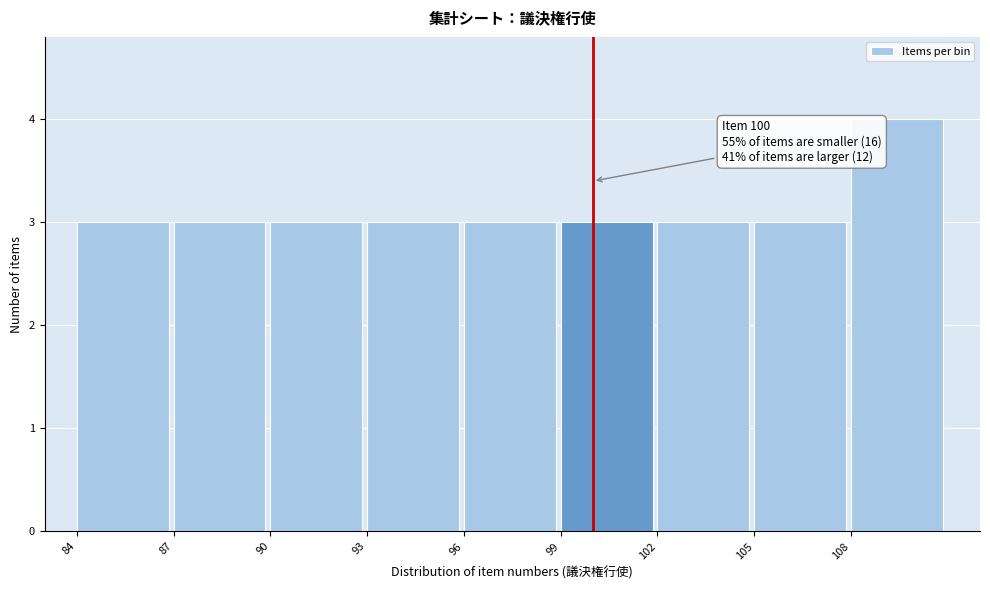

Over which range of the x-axis is the bar tallest?

108 to 111